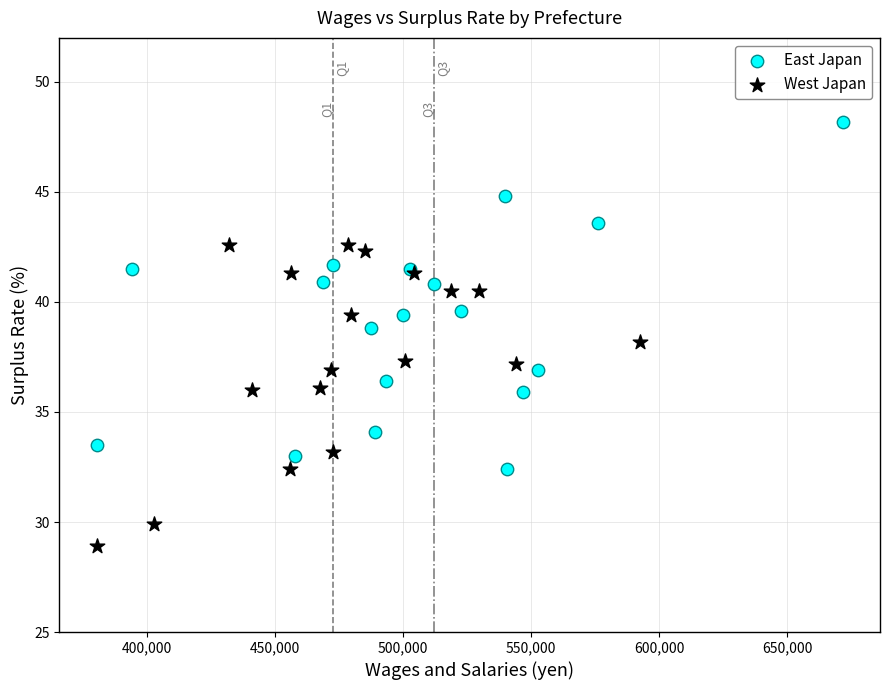

Which series has the largest Y range (max minus min)?

East Japan